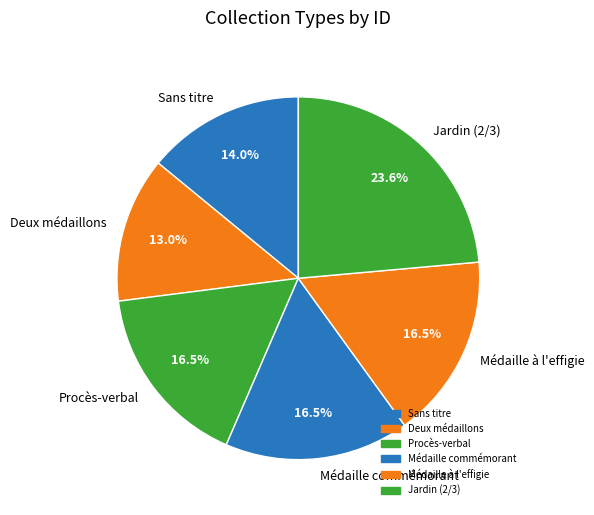

Combined, what portion of the pie is Médaille commémorant and Sans titre?

30.5%